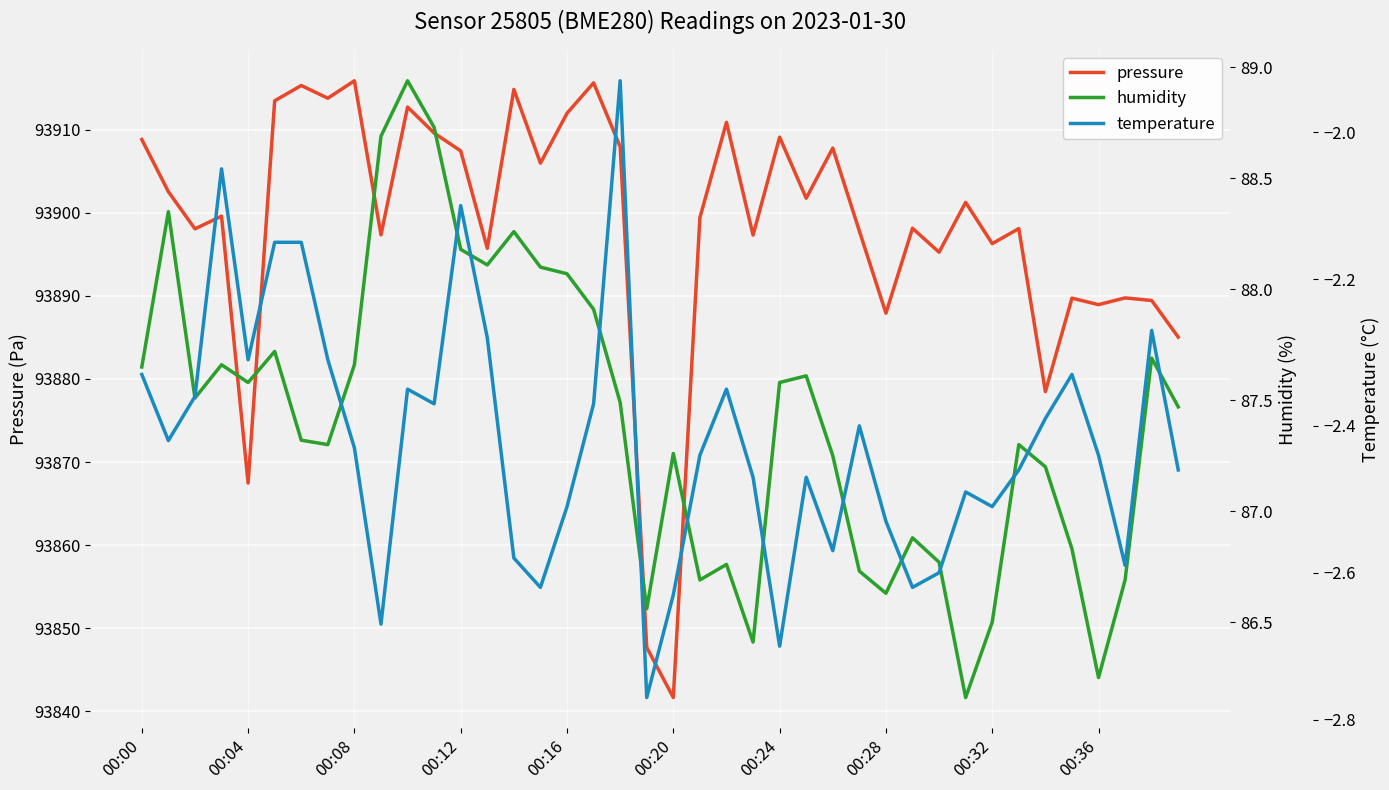

What is the lowest value of the temperature series?

-2.8